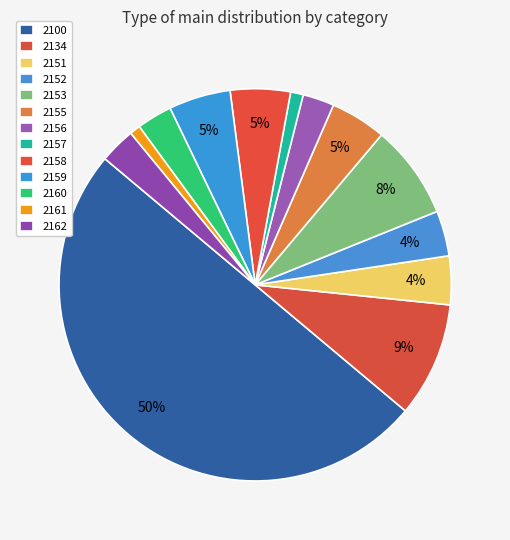

Which category has the smallest portion of the pie?

2161